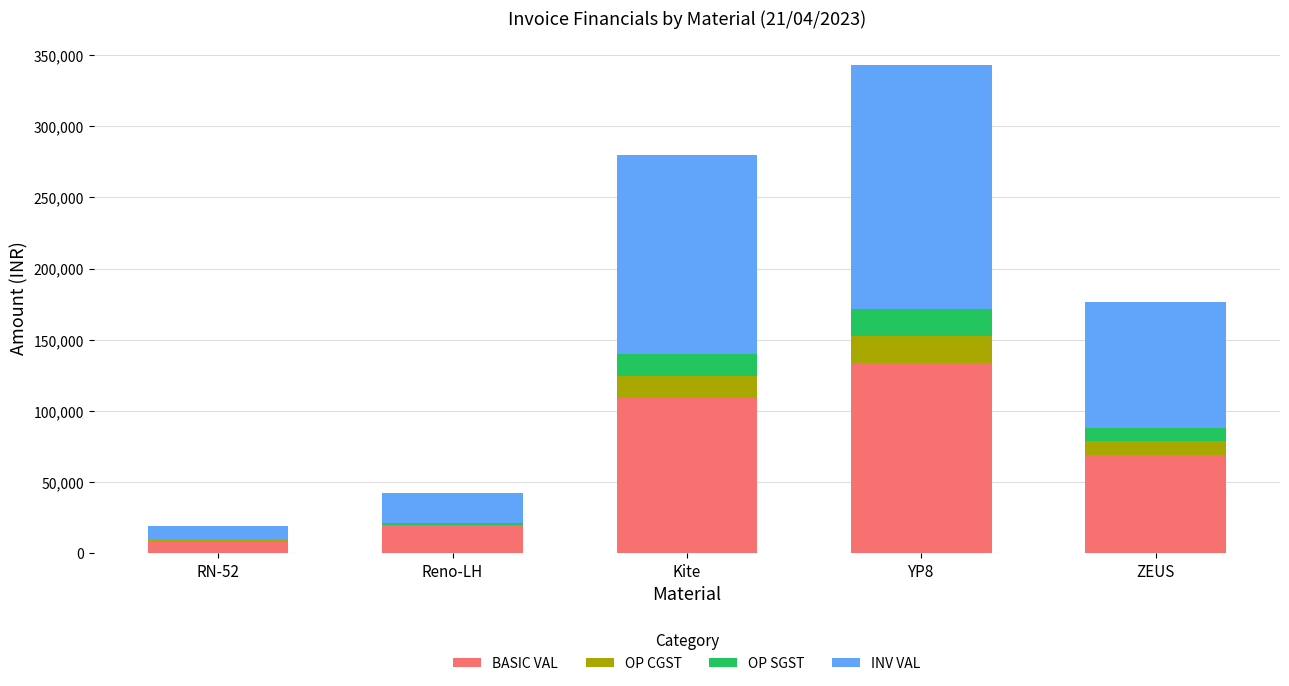

True or false: BASIC VAL has a value of 68905.0 at ZEUS.

True